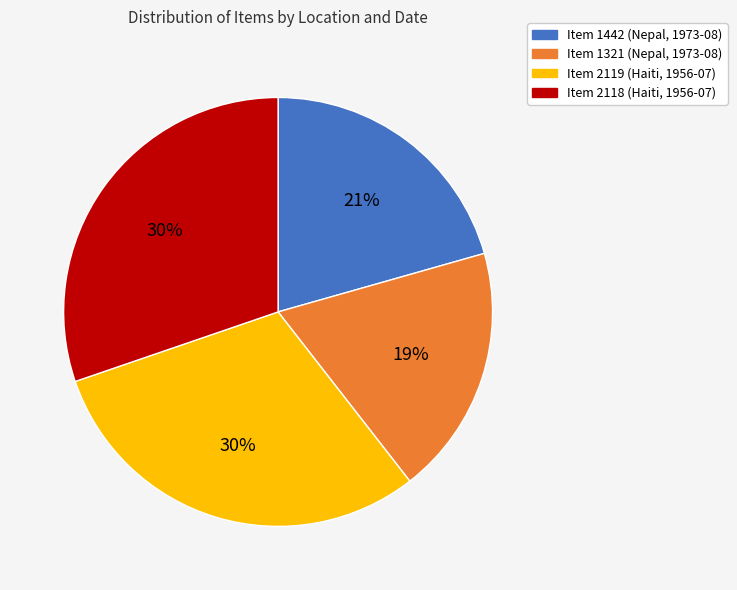

Is there a majority slice in this chart?

No